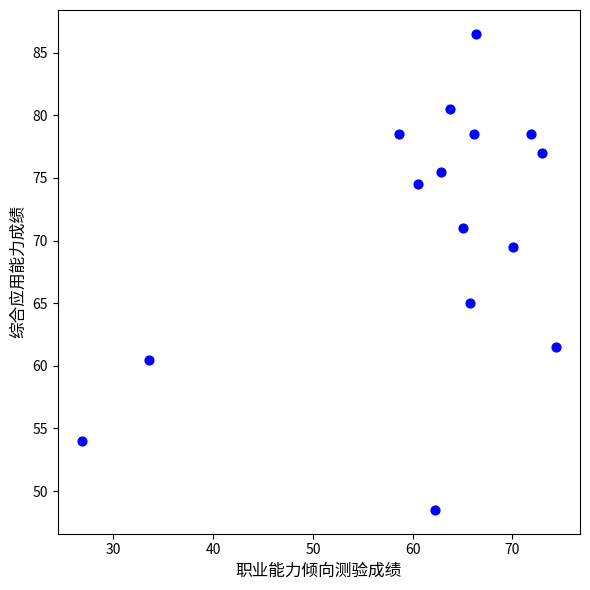

What is the range of Y values (max minus min)?

38.0